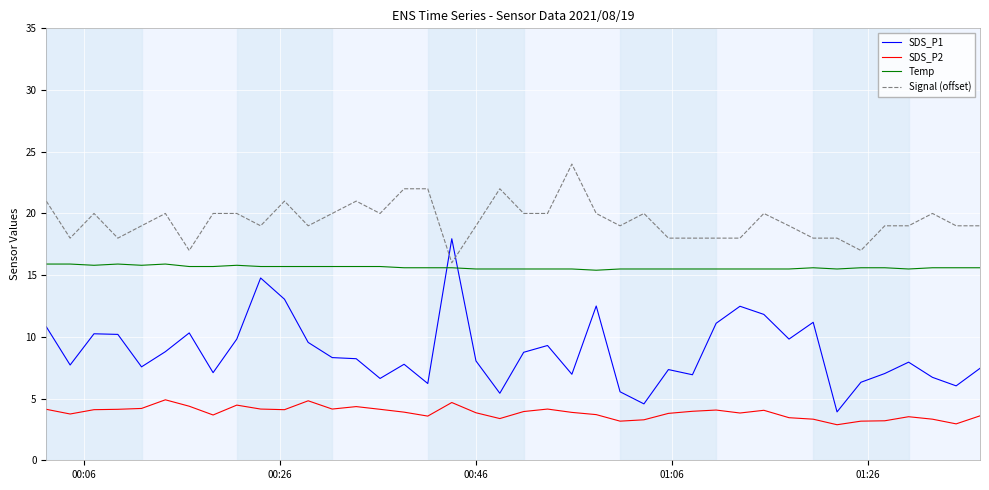

True or false: SDS_P2 and Signal (offset) cross at least once.

False